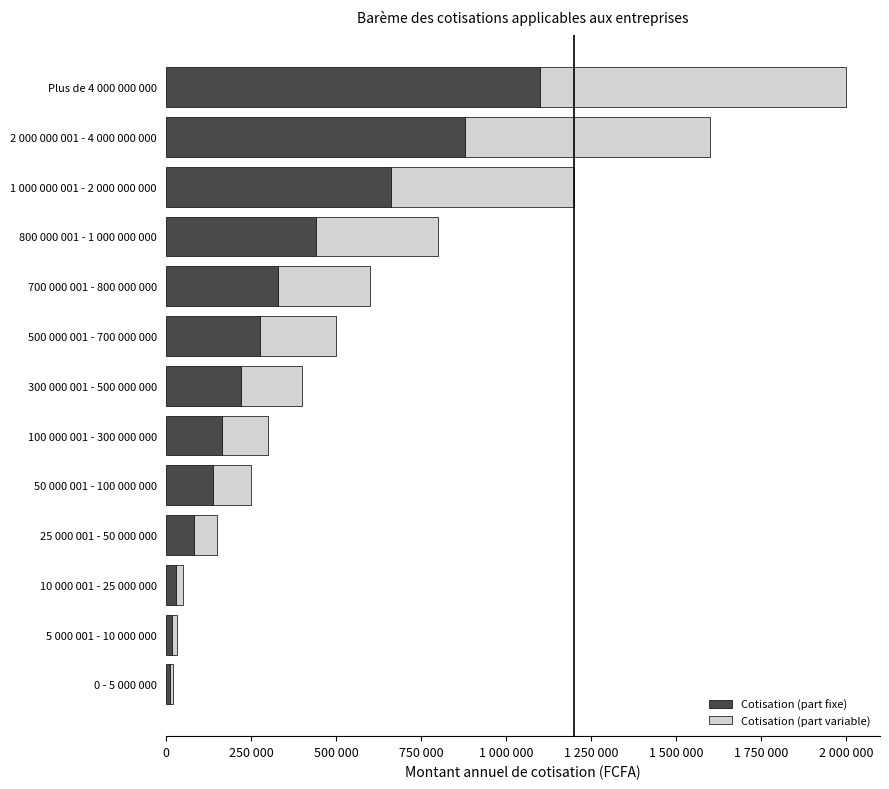

Which series has the largest total across all categories?

Cotisation (part fixe)